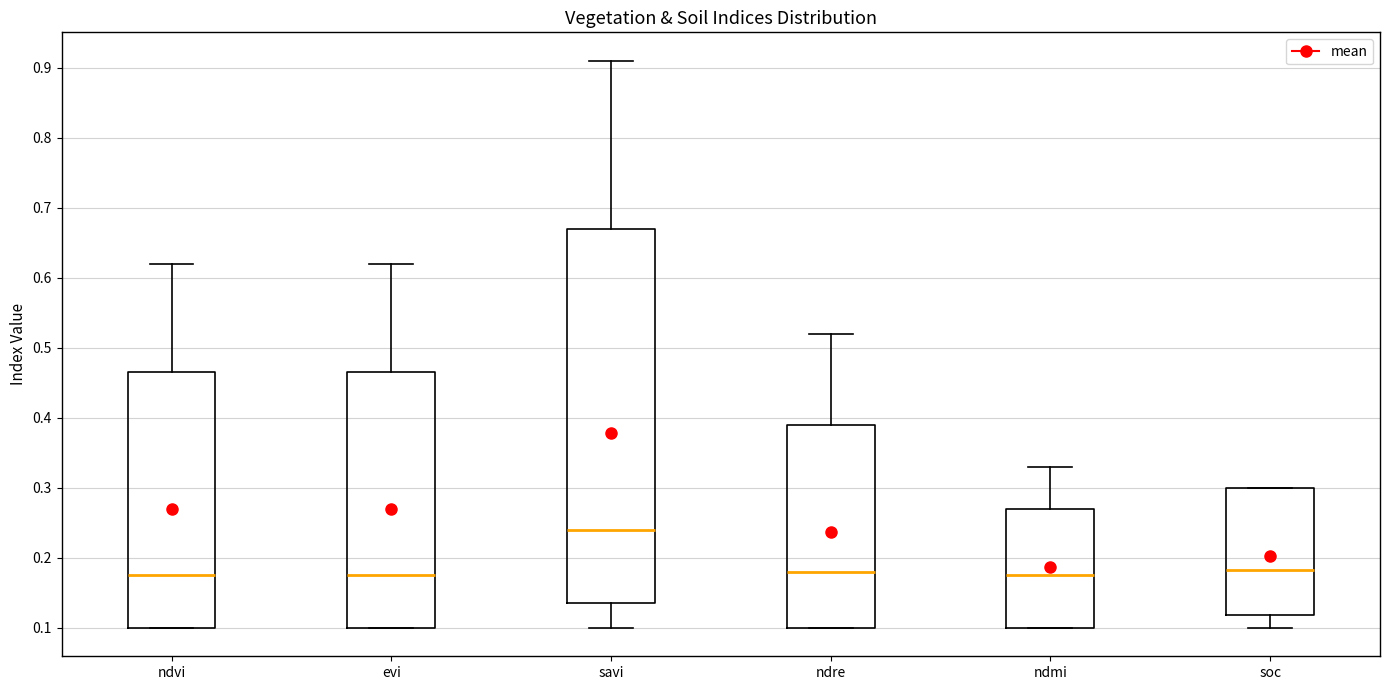

Where does the upper whisker of the box for evi end on the y-axis? The values are not printed on the chart, so give them approximately, as read against the axis.

0.62